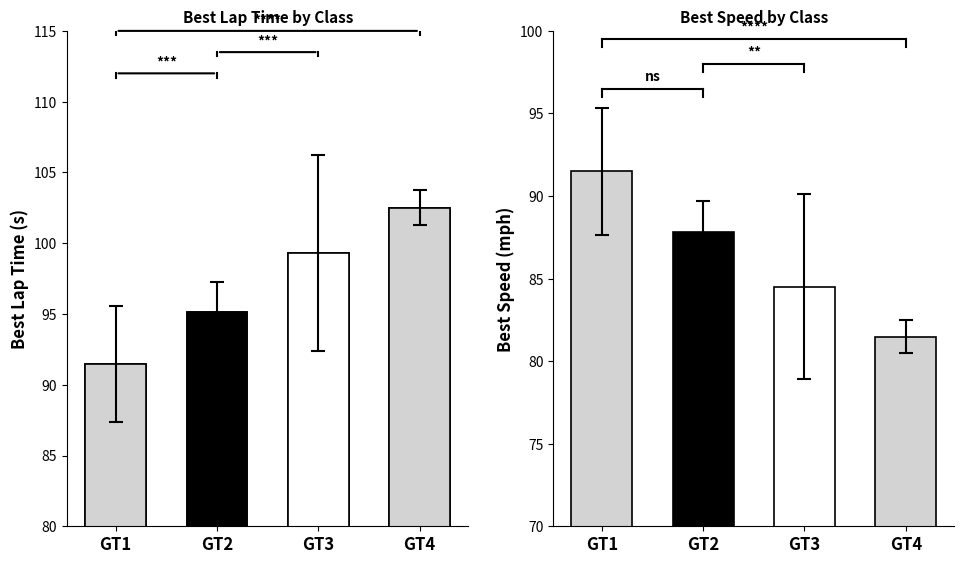

List the labels in order of value, smallest first.

GT1, GT2, GT3, GT4